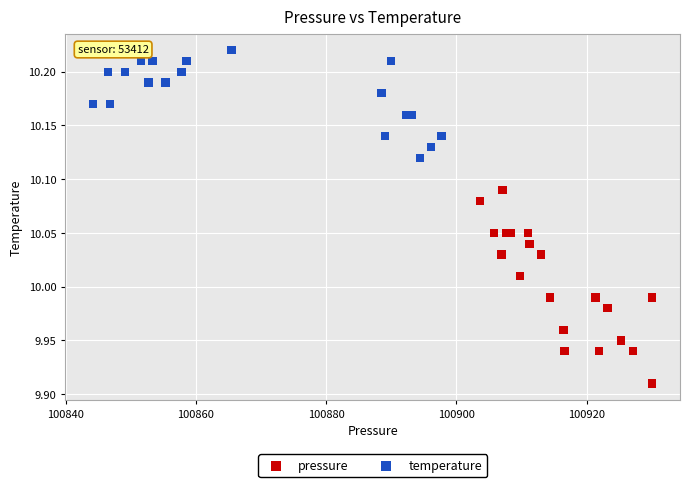

Which series contains the lowest Y value?

pressure